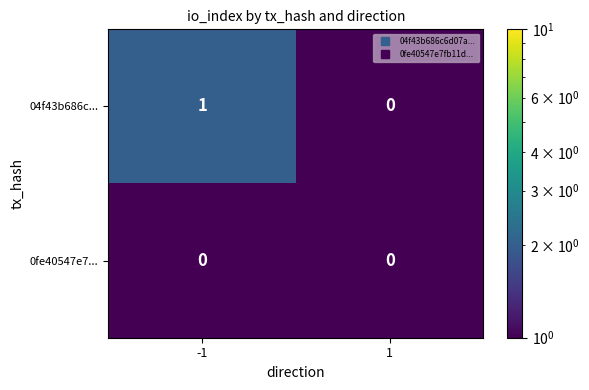

The value of 0fe40547e7... at -1 is 0. True or false?

True